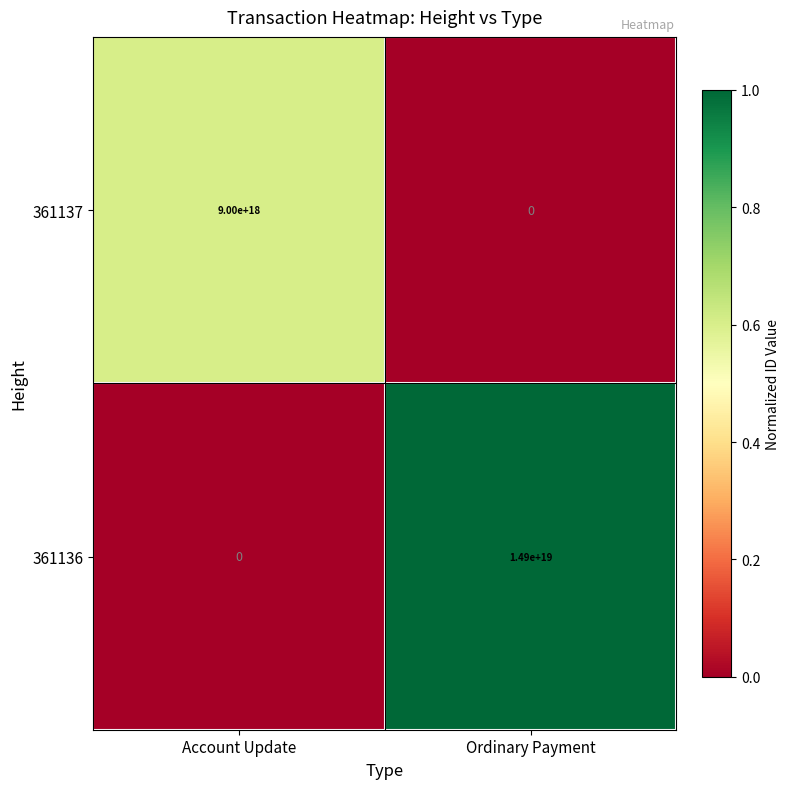

At which label is 361137 closest to 4500000000000000000?

Account Update